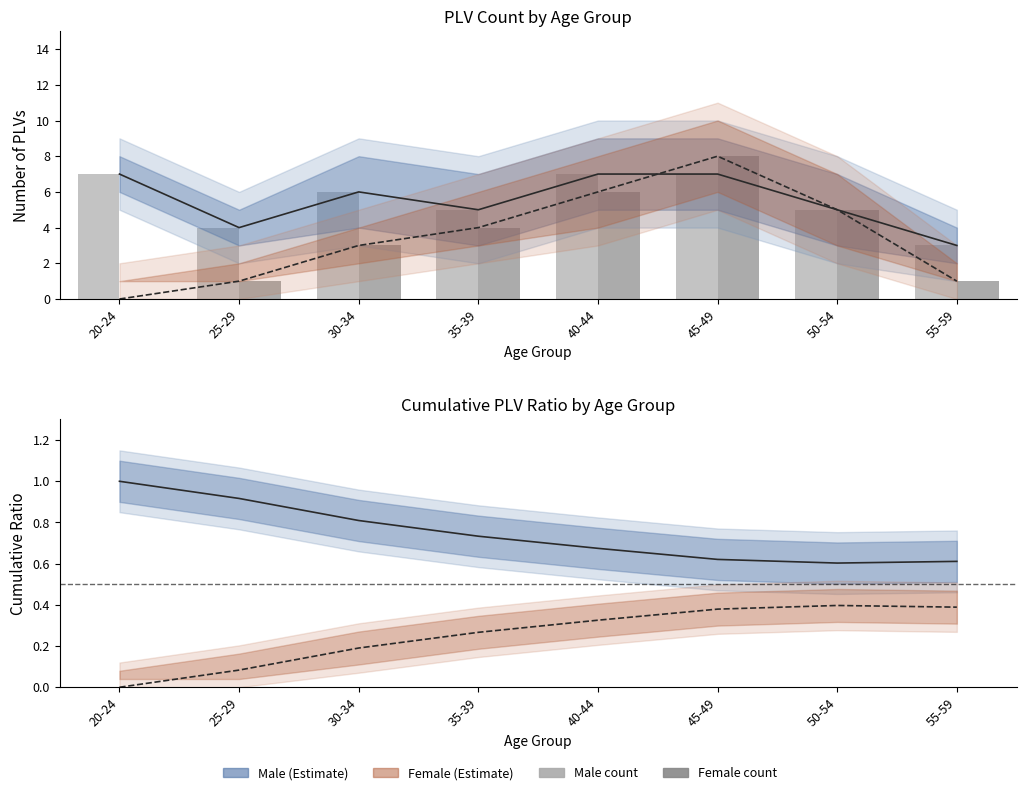

Reading right to left, list all the values displayed in this chart.

Male: 3.0	5.0	7.0	7.0	5.0	6.0	4.0	7.0
Female: 1.0	5.0	8.0	6.0	4.0	3.0	1.0	0.0
Male ratio: 0.6	0.6	0.6	0.7	0.7	0.8	0.9	1.0
Female ratio: 0.4	0.4	0.4	0.3	0.3	0.2	0.1	0.0